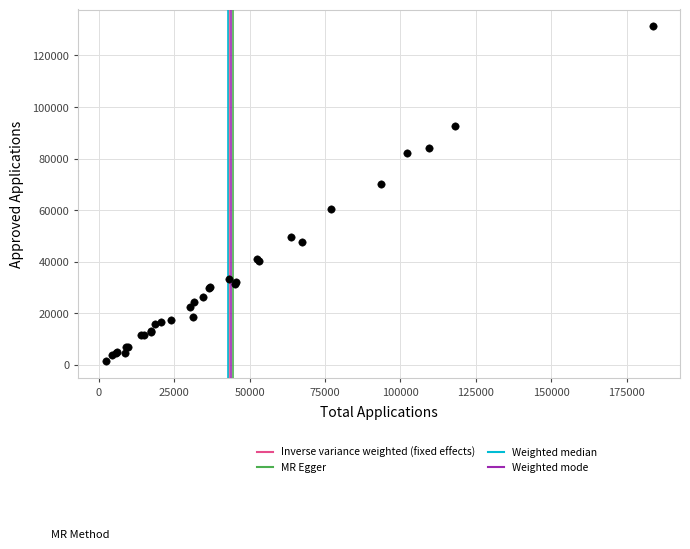

What Y value in the scatter plot is closest to 66394?

70277